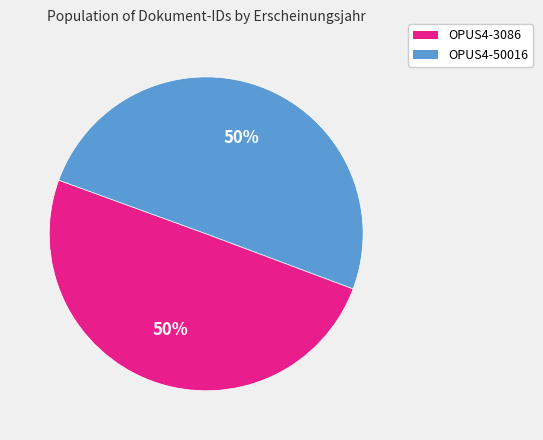

What is the ratio of the value at OPUS4-50016 to the value at OPUS4-3086?

1.0